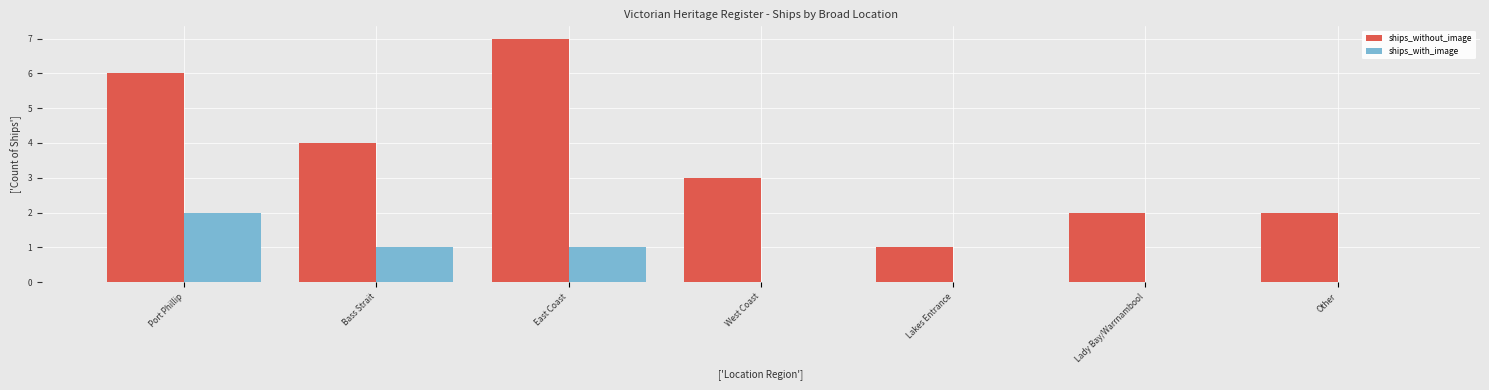

What is the approximate value of ships_with_image at Bass Strait?

1